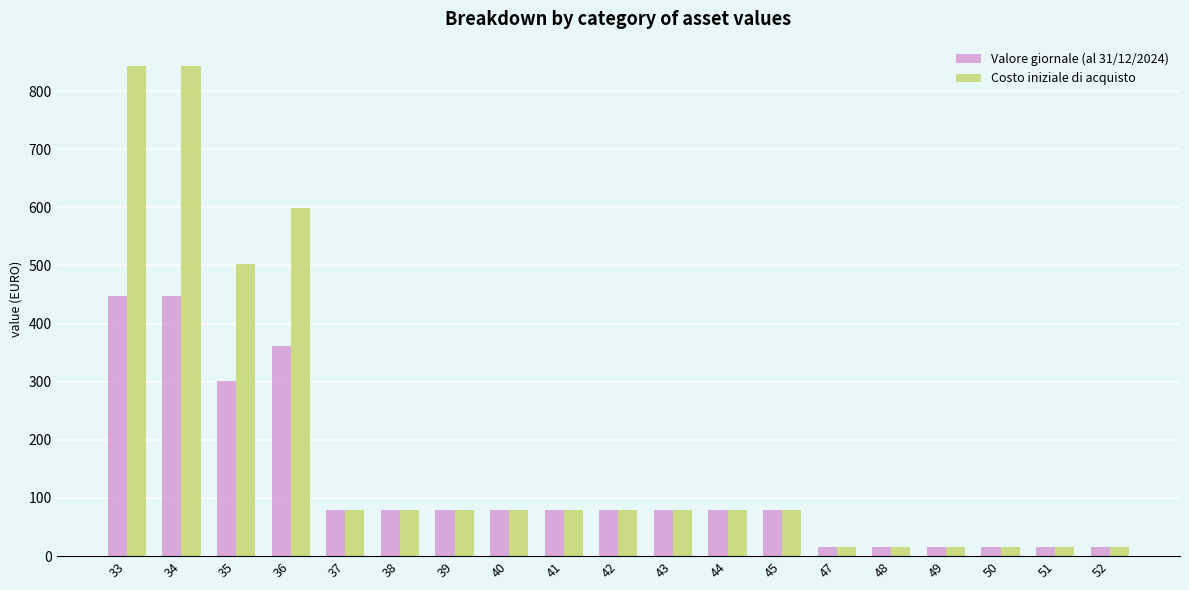

How many data points in Costo iniziale di acquisto are less than 80?

6